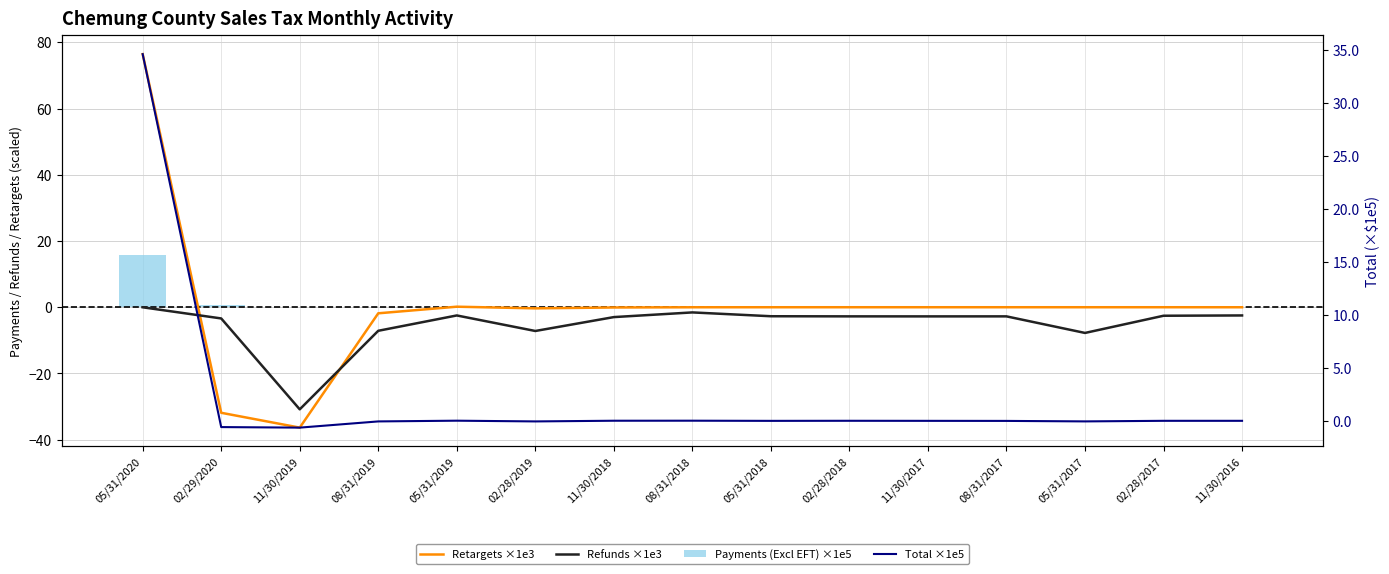

What is the sum of all Payments (Excl EFT) ×1e5 values?

16.6